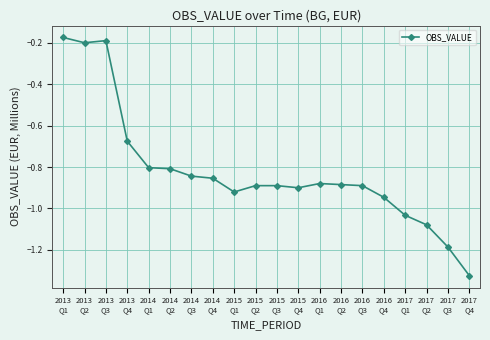

What is the sum of all values?

-16.4